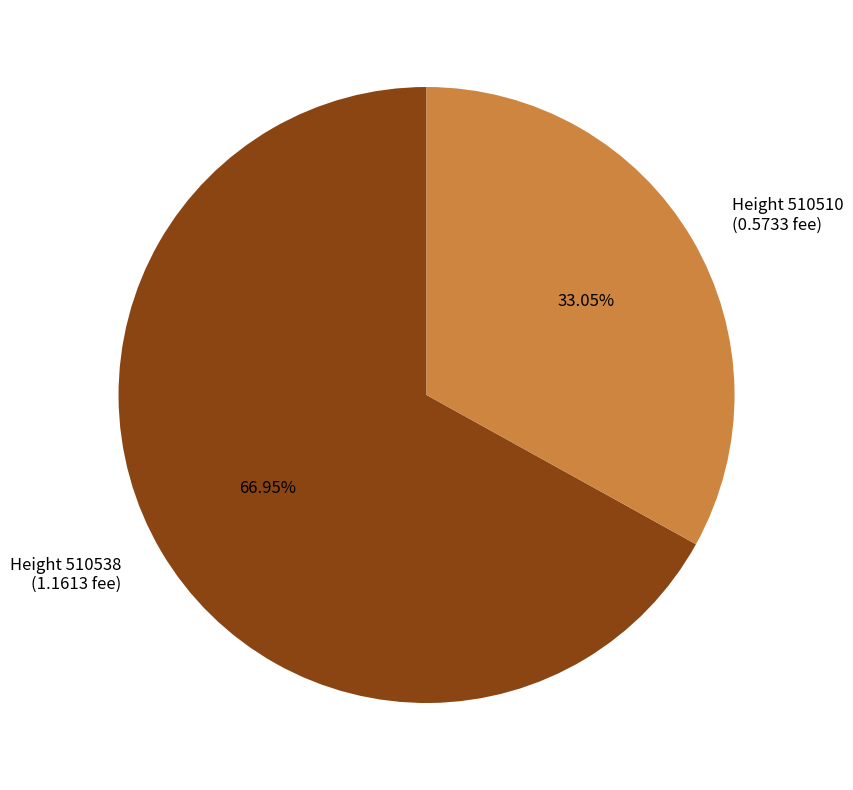

How many slices are in this pie chart?

2